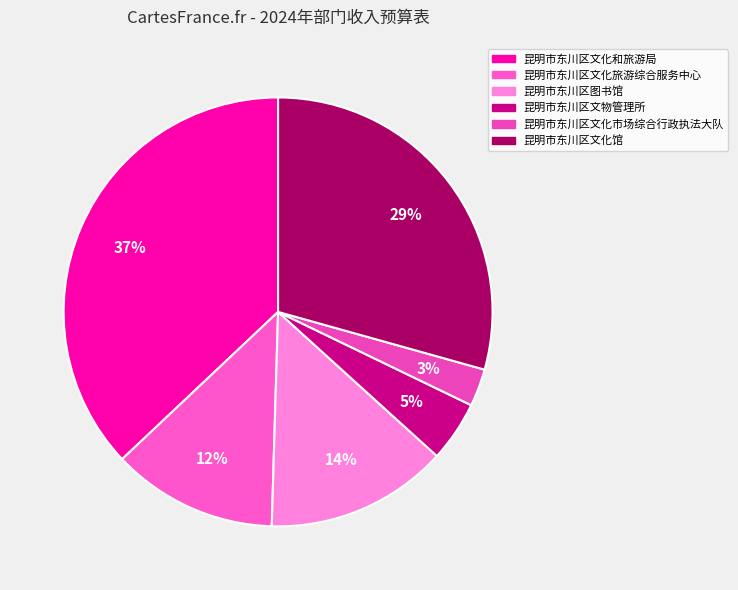

How many slices are in this pie chart?

6